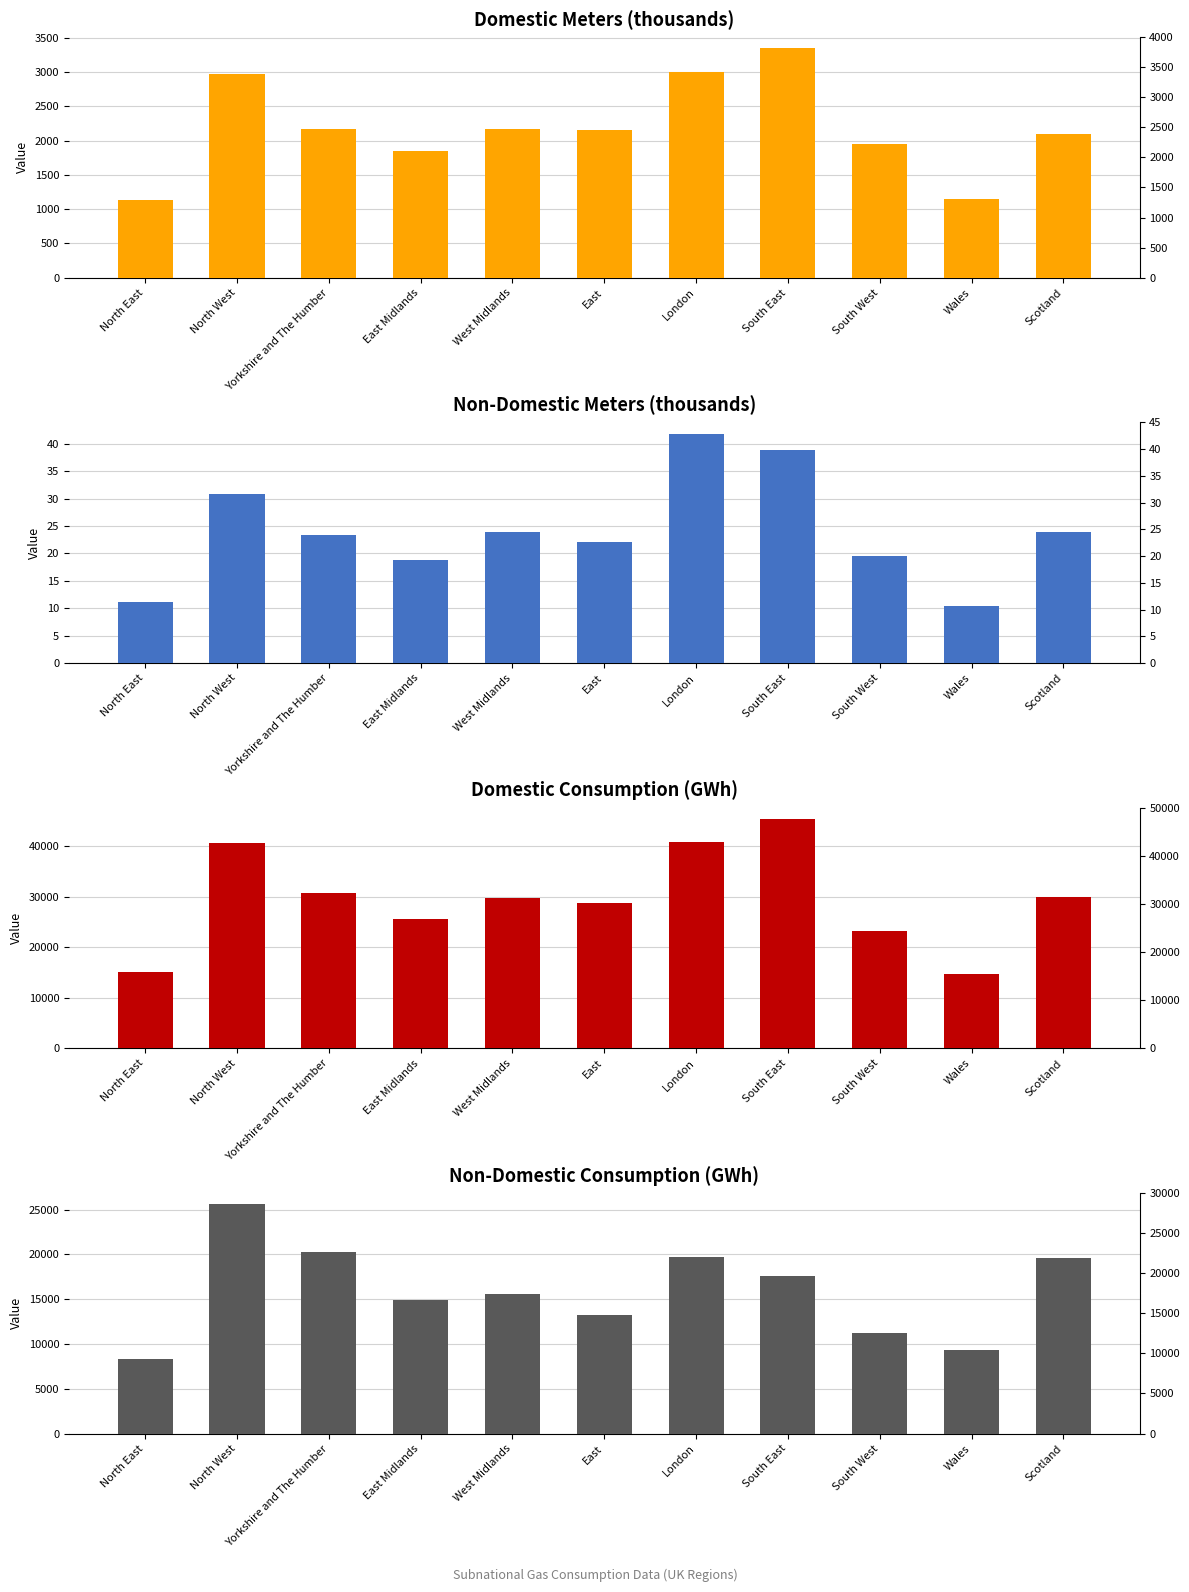

True or false: Non-Domestic Consumption (GWh) has a value of 9122.8 at West Midlands.

False